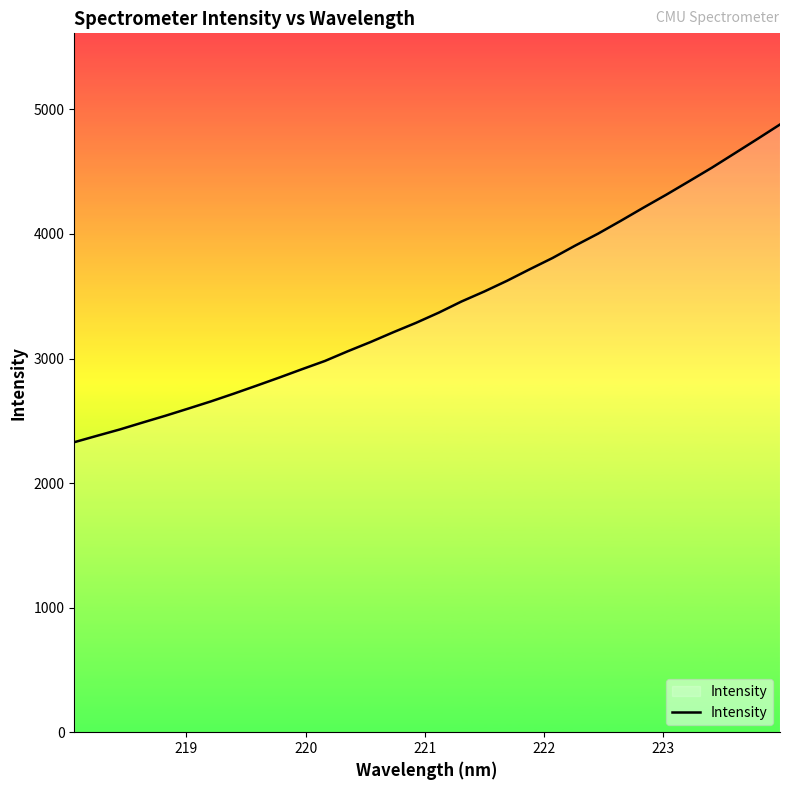

What is the maximum value shown in the chart?

4879.1